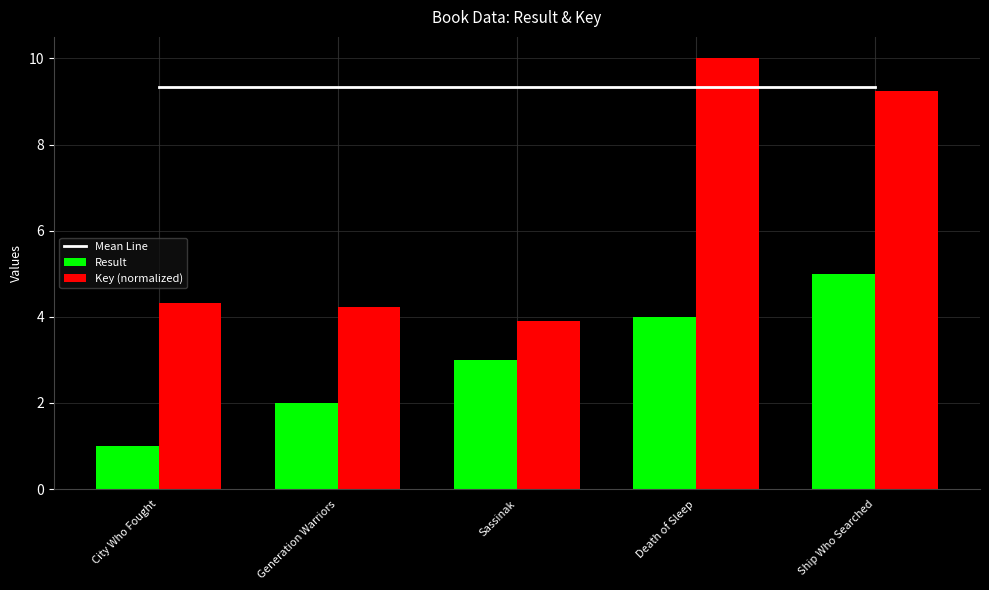

Rank the series by their maximum value, from highest to lowest.

Key (normalized), Mean Line, Result